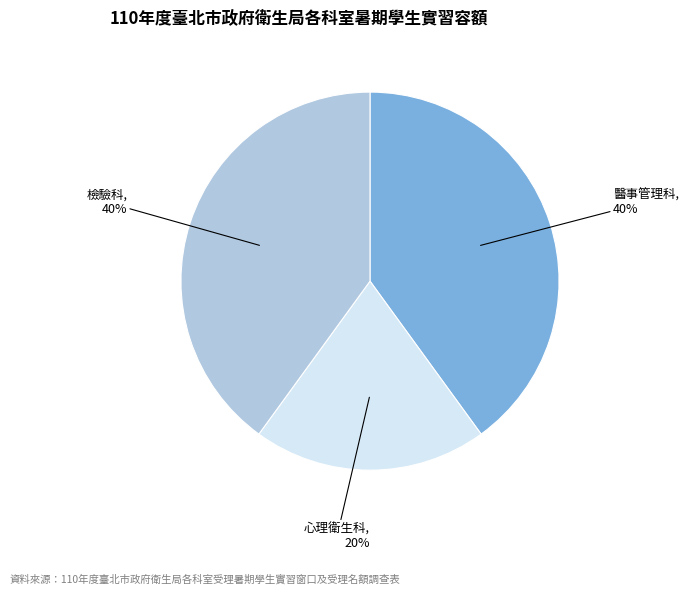

To the nearest percent, what is the average slice percentage?

33%